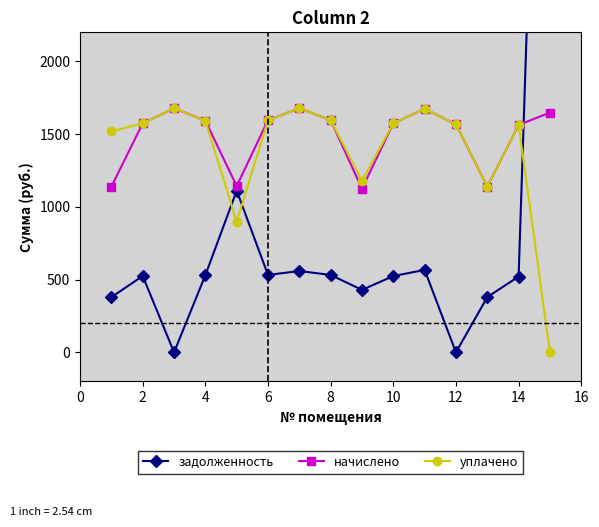

Rank the series by their maximum value, from lowest to highest.

начислено, уплачено, задолженность